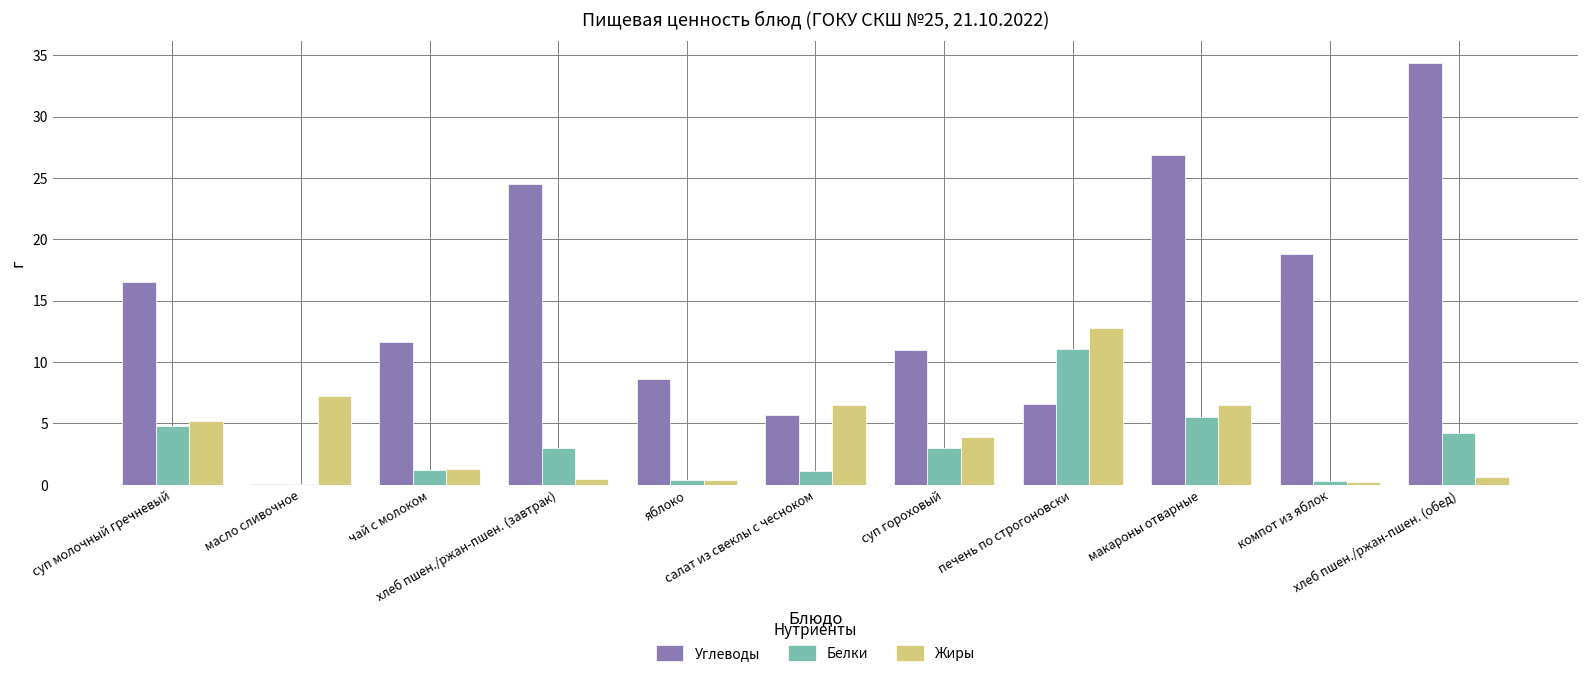

What is the sum of all Жиры values?

45.1